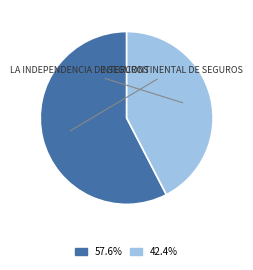

How many slices are in this pie chart?

2